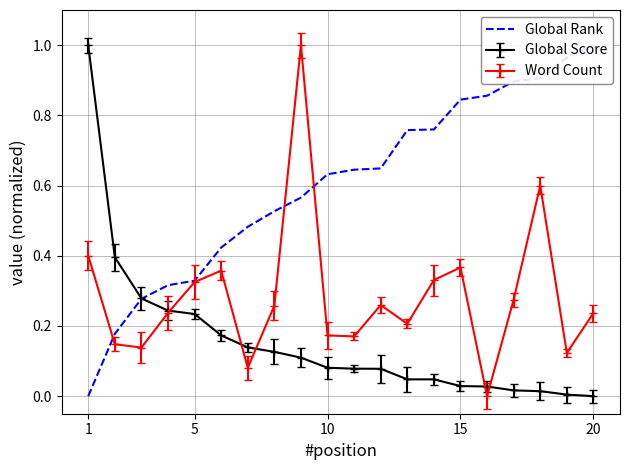

How many data points are above 0?

19